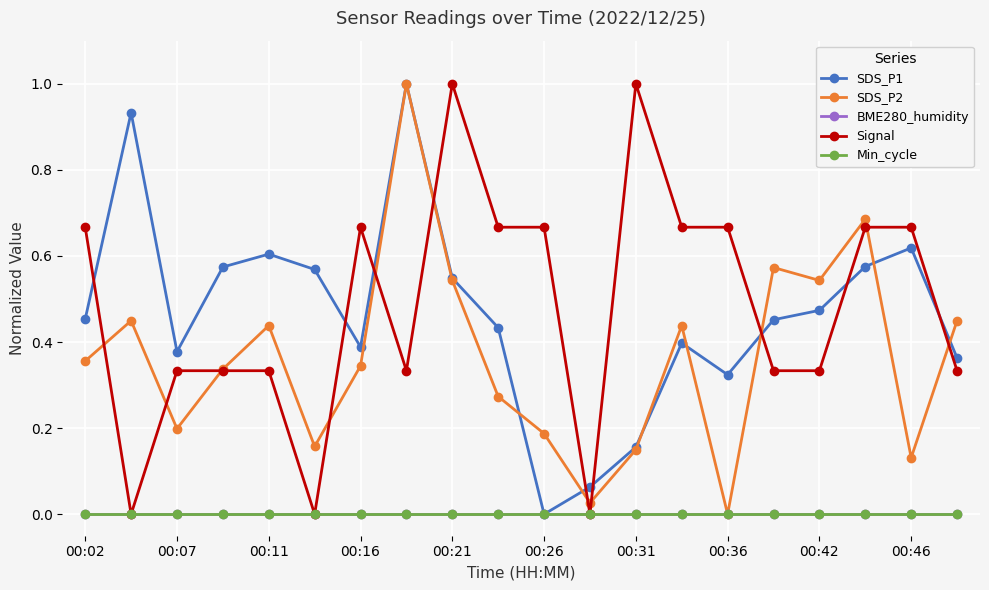

What is the sum of all Signal values?

9.7